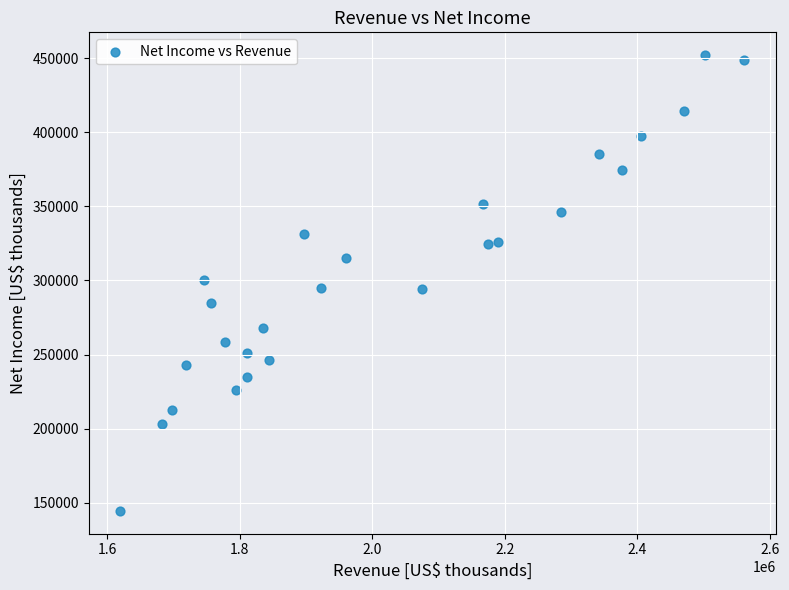

What is the range of Y values (max minus min)?

307448